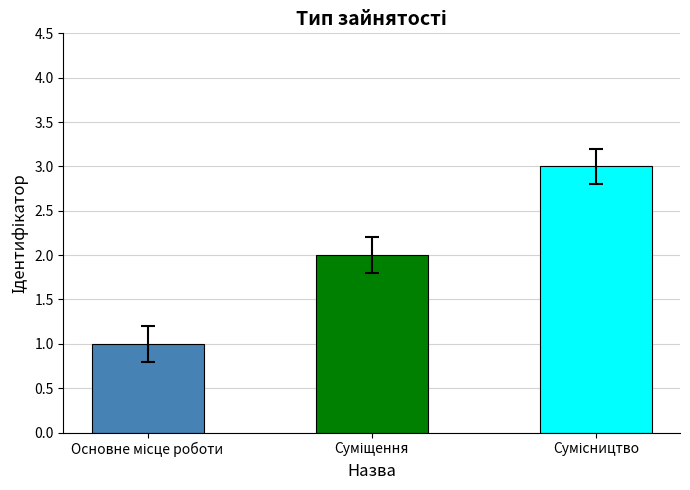

What is the sum of all values?

6